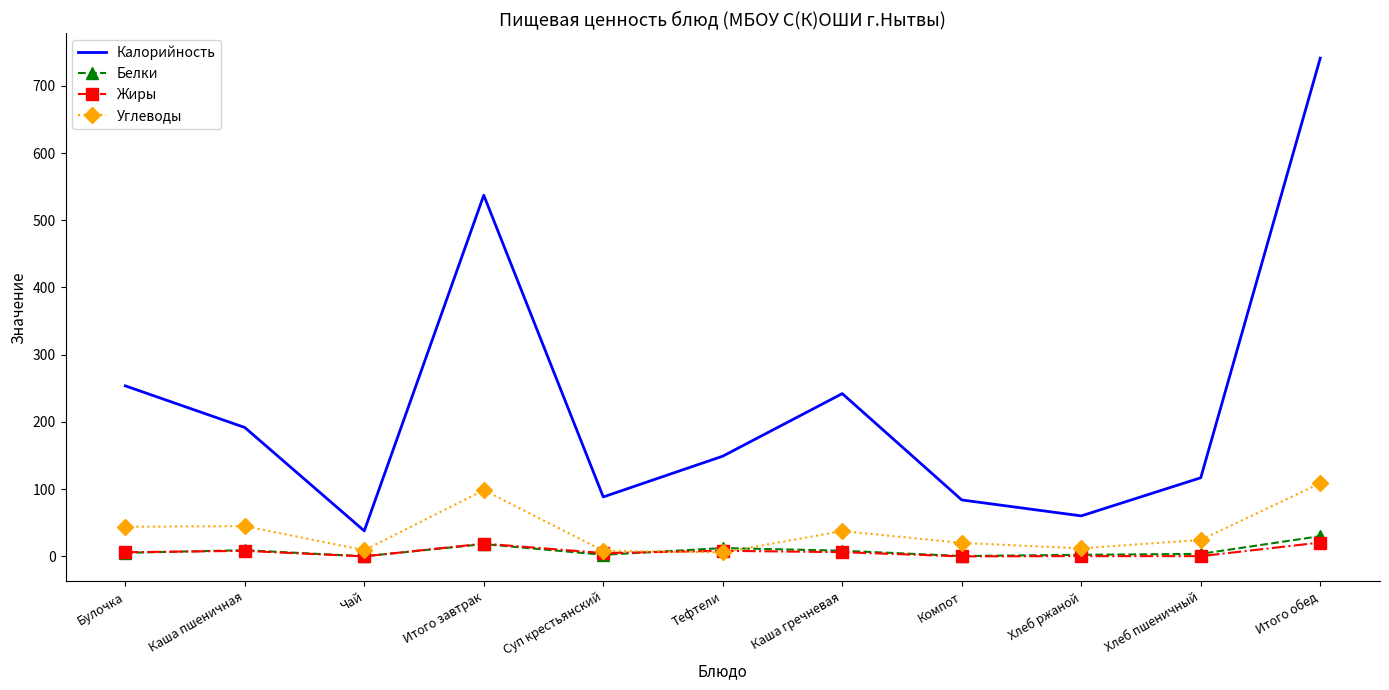

What is the total value across all series at Хлеб пшеничный?

145.8